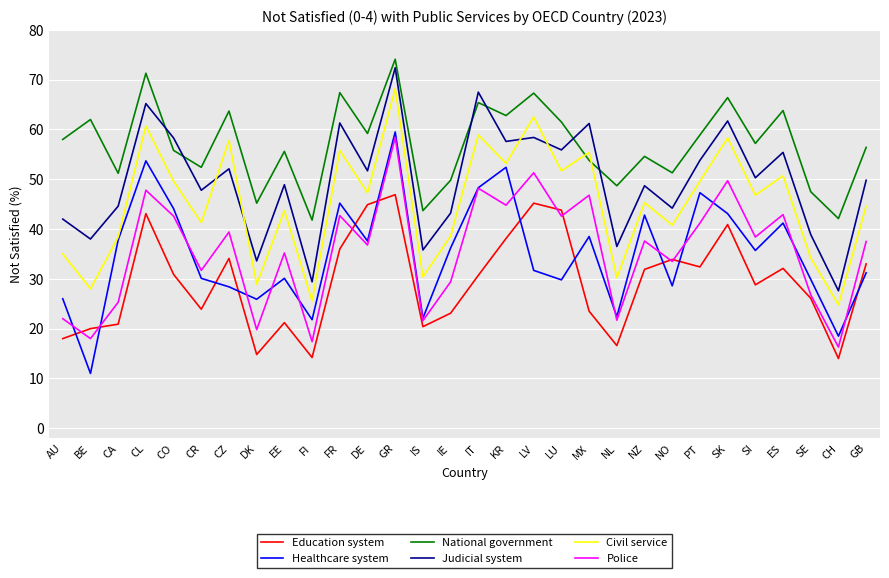

The Education system series shows 49.7 at NO. True or false?

False